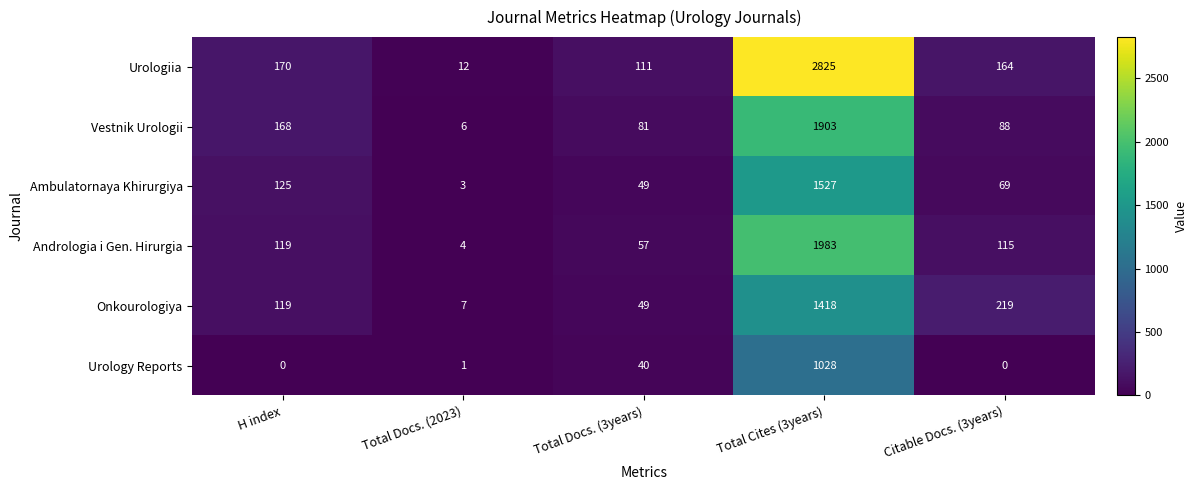

Rank the series at Total Cites (3years) from lowest to highest value.

Urology Reports, Onkourologiya, Ambulatornaya Khirurgiya, Vestnik Urologii, Andrologia i Gen. Hirurgia, Urologiia